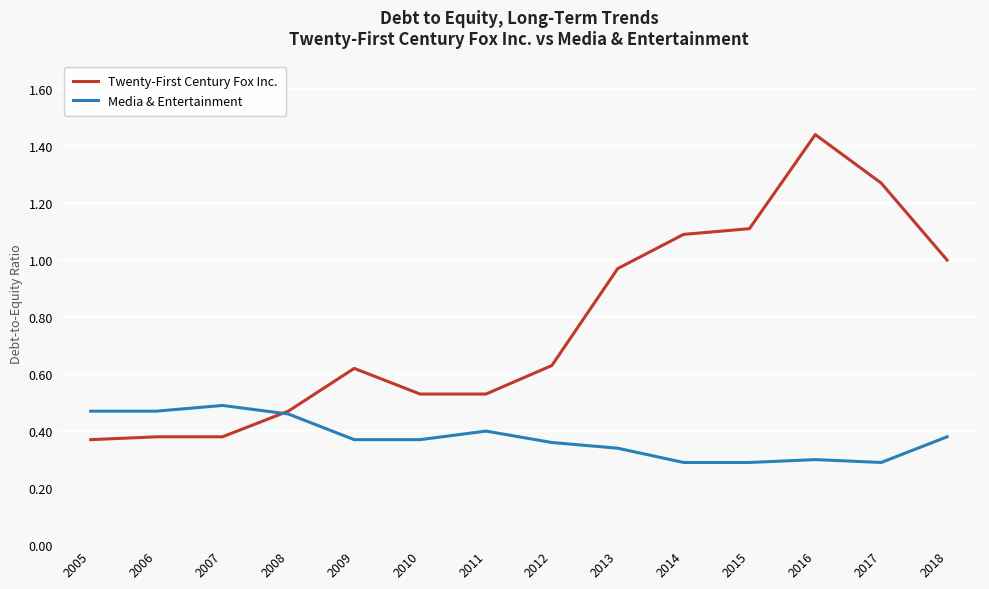

Which series has the widest spread of values?

Twenty-First Century Fox Inc.